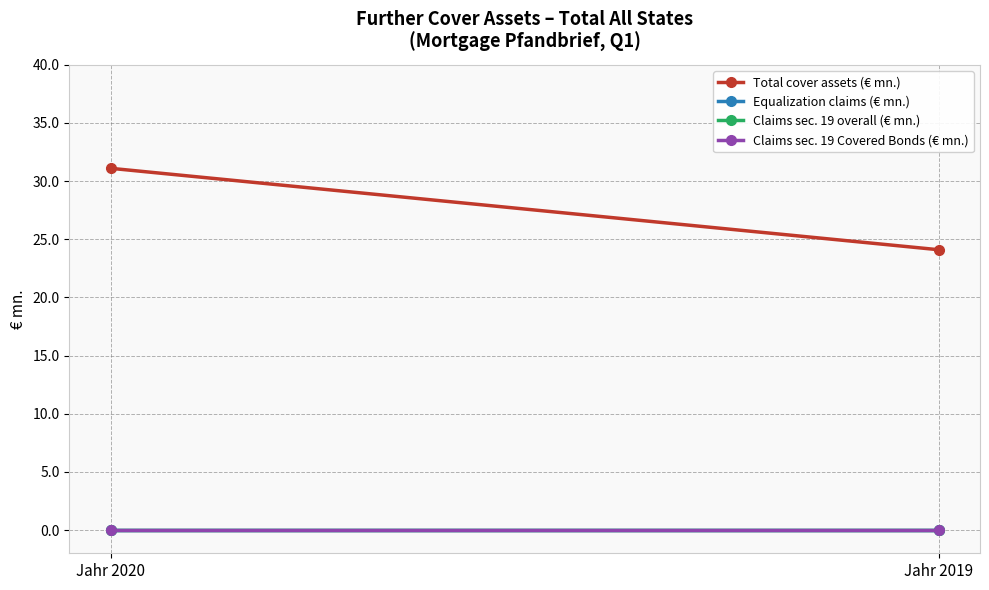

At which category is the sum across all series the highest?

Jahr 2020